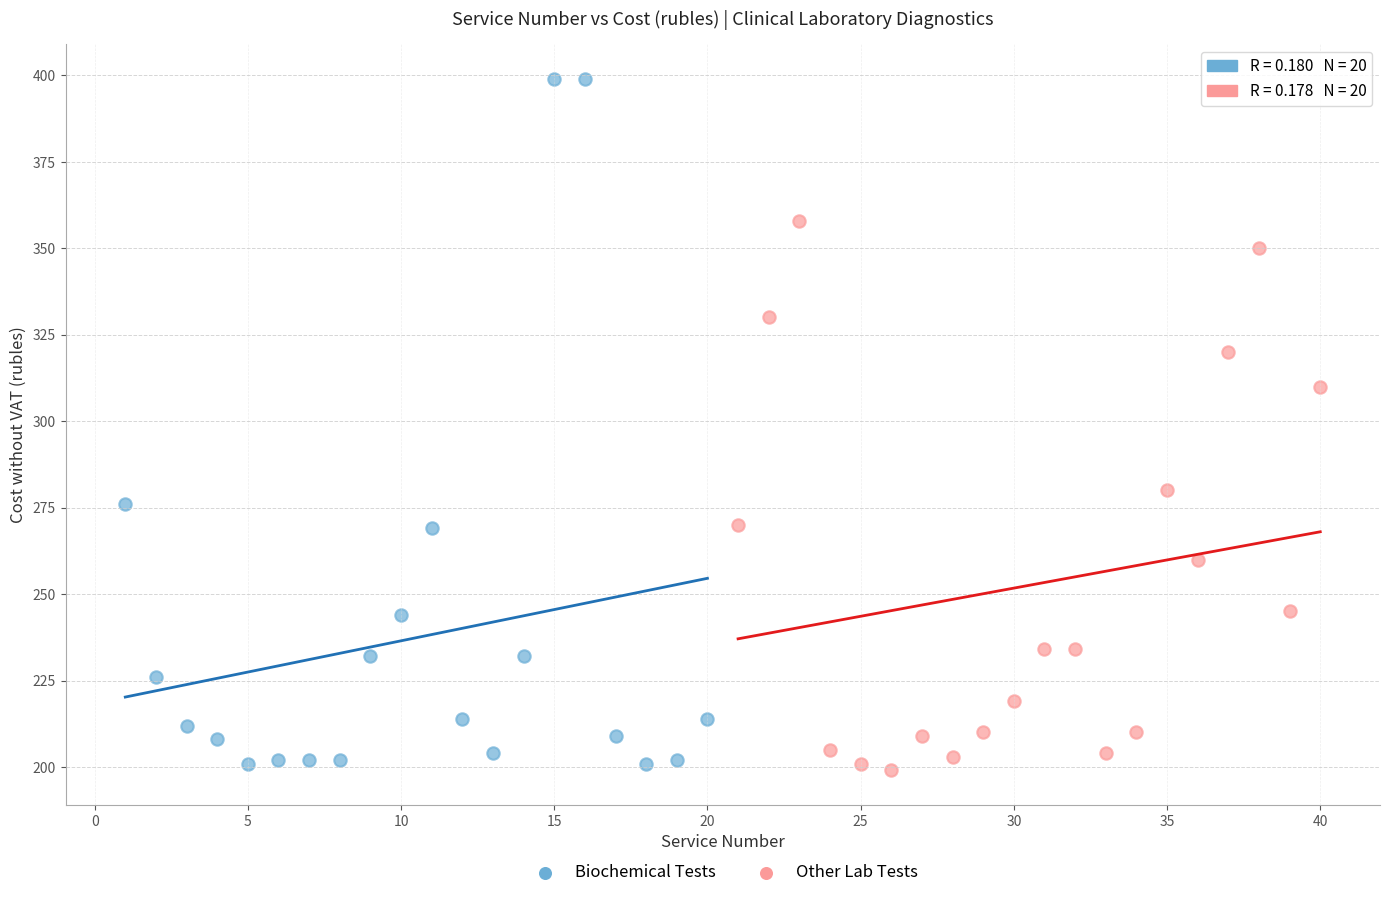

Which series contains the highest Y value?

Biochemical Tests